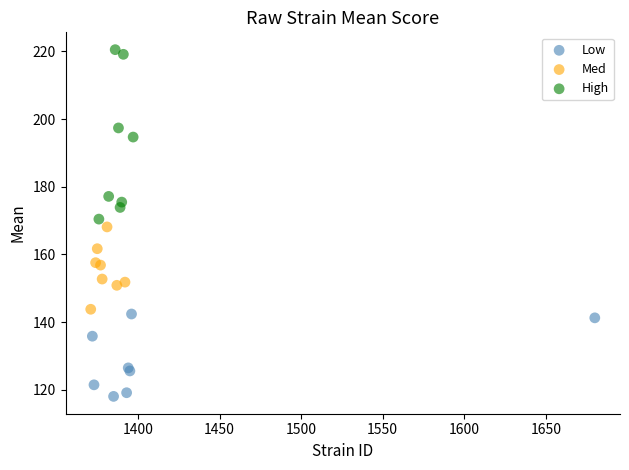

Which series reaches the minimum Y coordinate?

Low